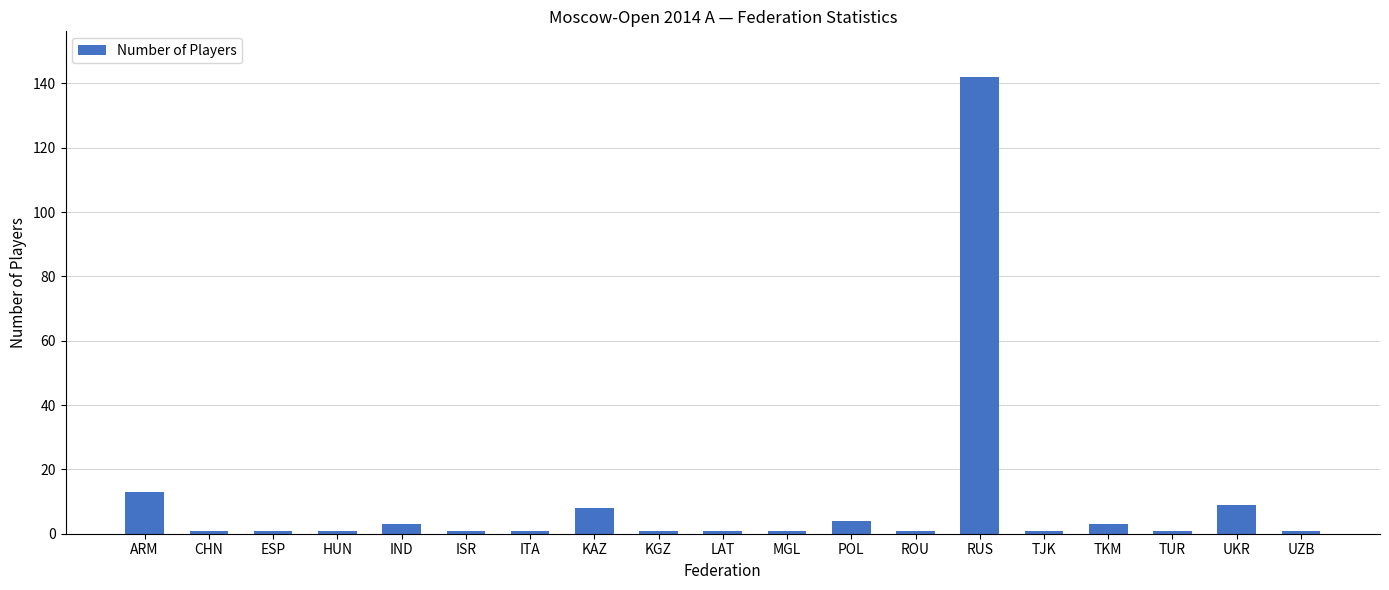

True or false: the data shows 1 at ISR.

True